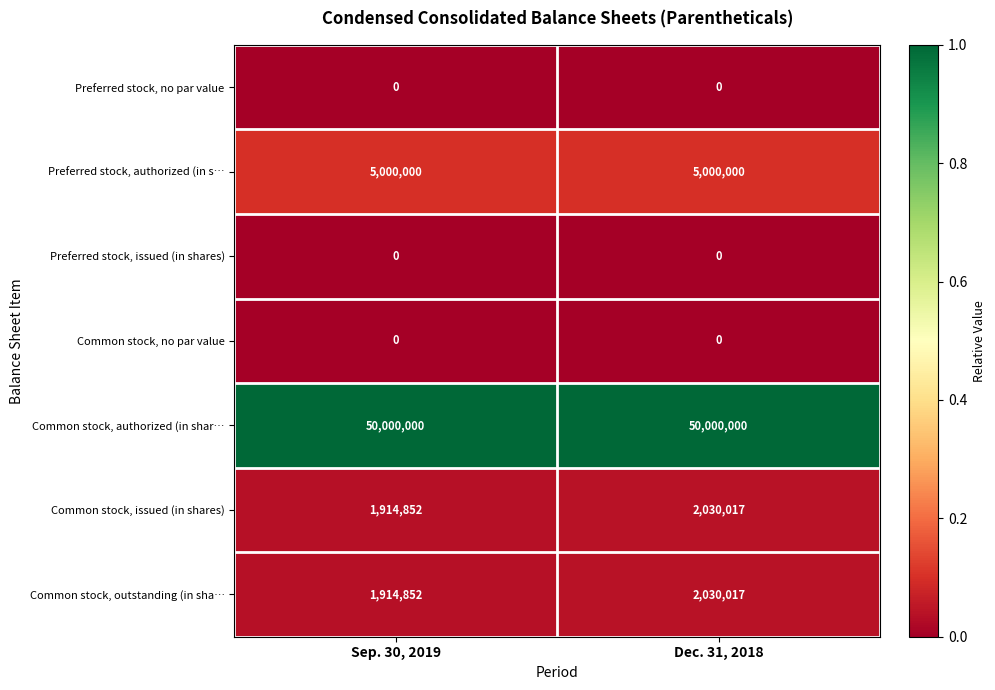

Is it true that Preferred stock, no par value equals 0 at Sep. 30, 2019?

True